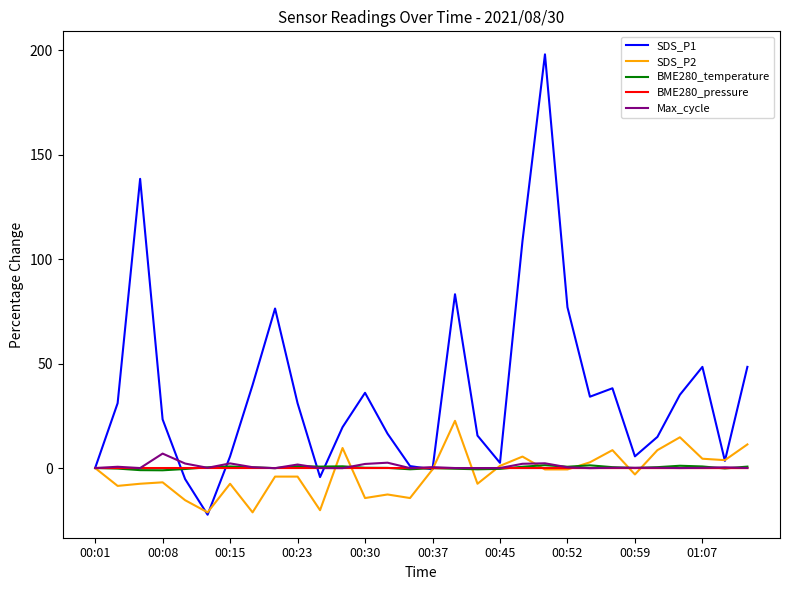

Which series has the largest total across all categories?

SDS_P1